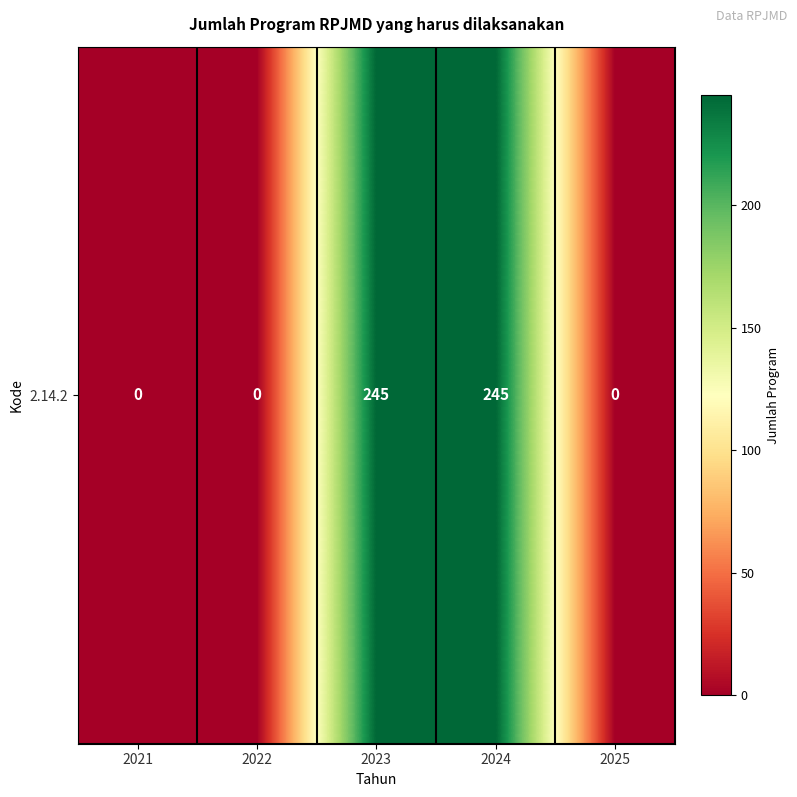

Reading left to right, what are all the values shown in this chart?

0	0	245	245	0